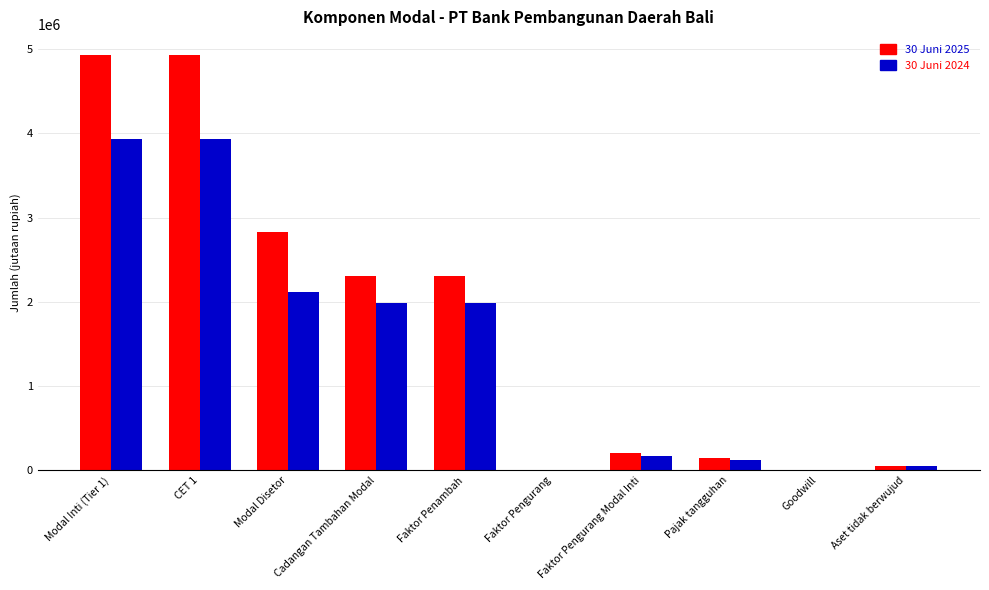

The value of 30 Juni 2024 at Modal Inti (Tier 1) is 3938750. True or false?

True